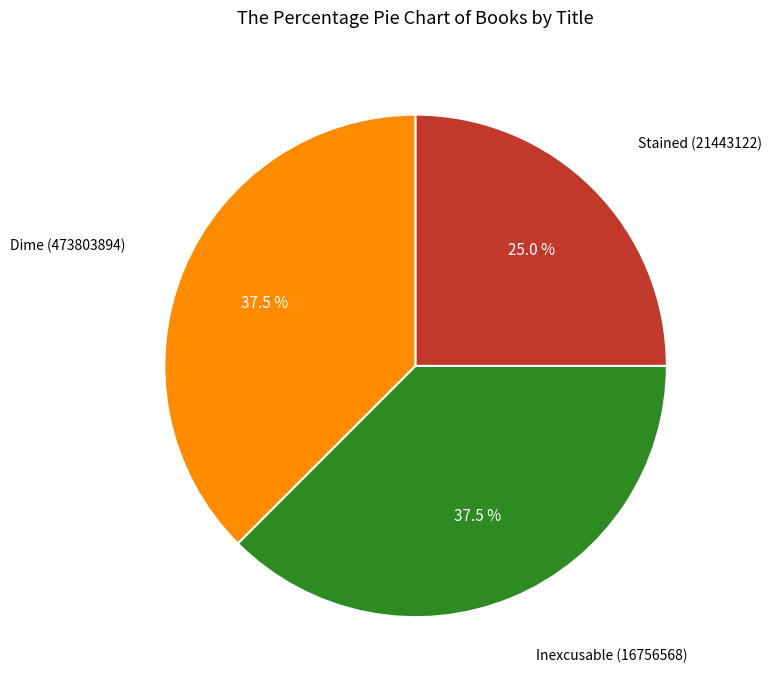

Does any single category account for the majority?

No